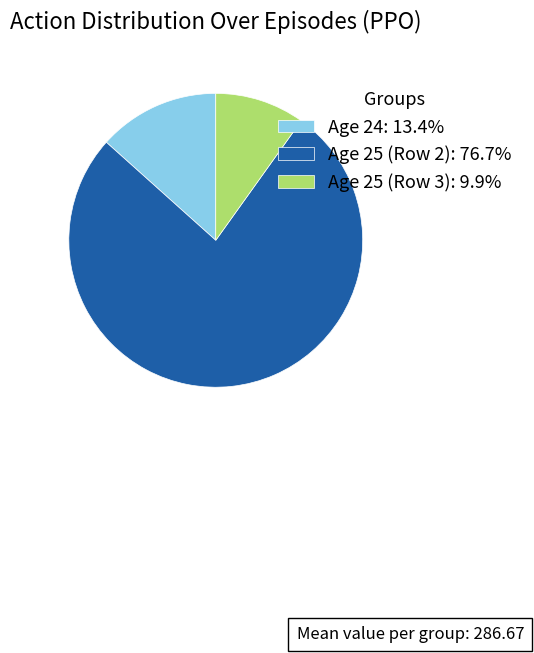

What is the ratio of the value at Age 25 (Row 3): 9.9% to the value at Age 24: 13.4%?

0.7